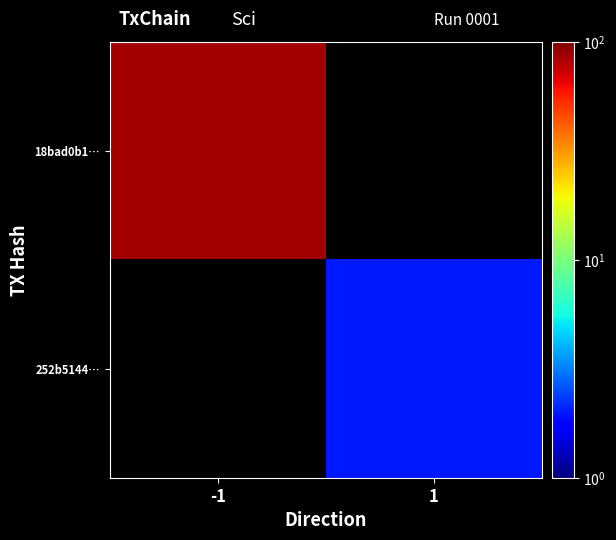

List the labels in order of 18bad0b1… value, largest first.

-1, 1